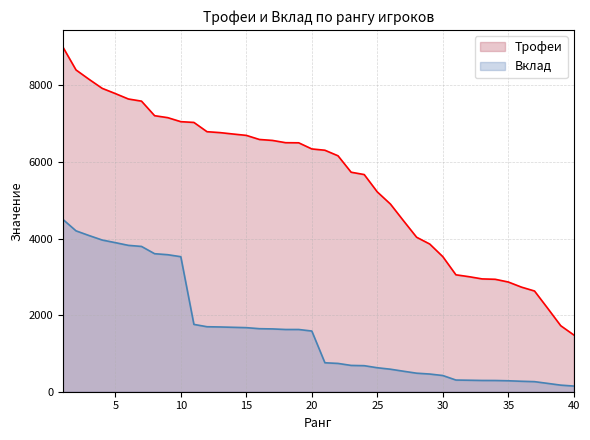

True or false: Трофеи and Вклад cross at least once.

False